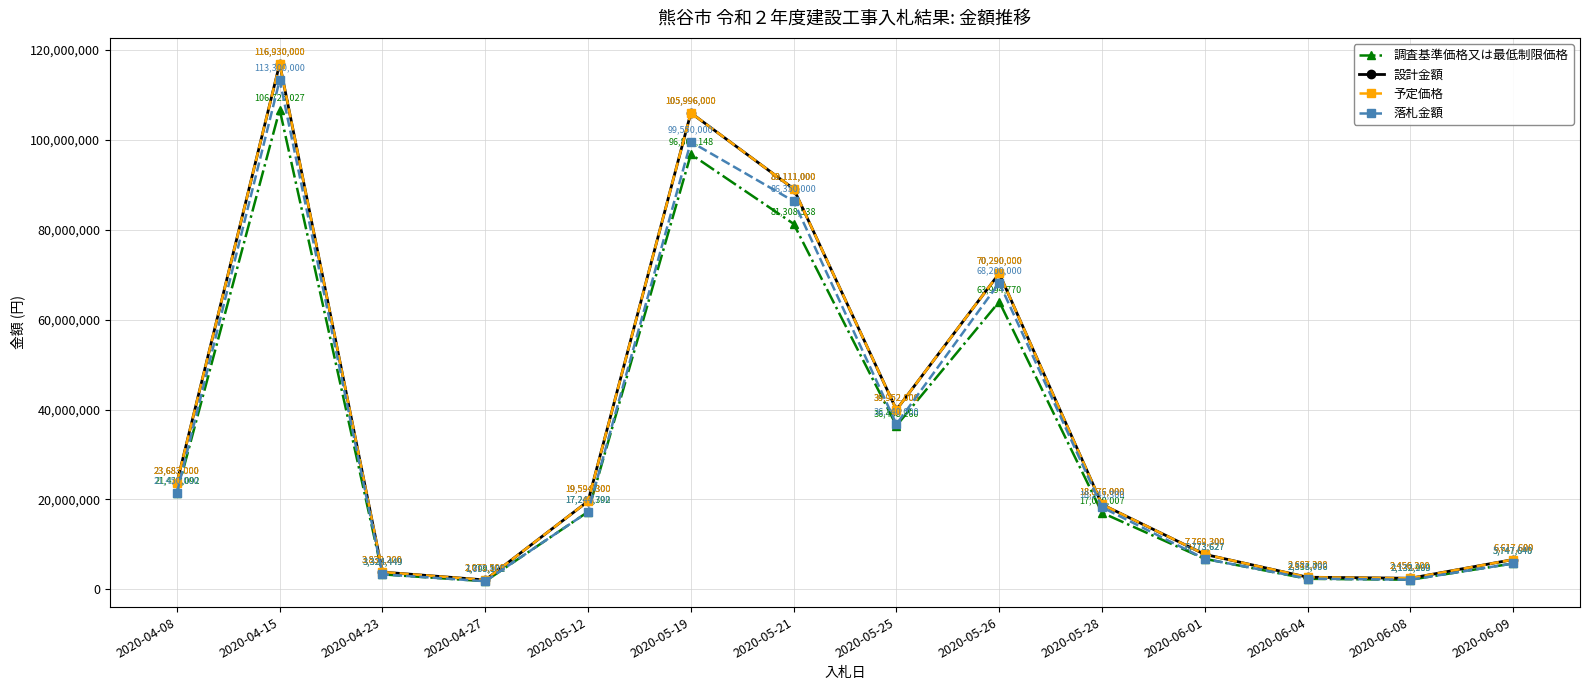

Does the chart have visible grid lines?

Yes